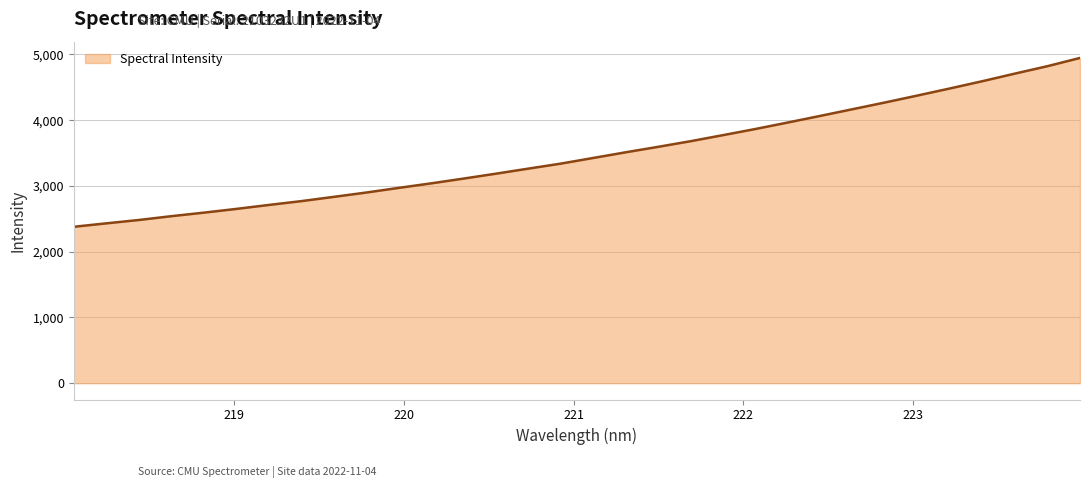

What is the smallest value displayed?

2378.9